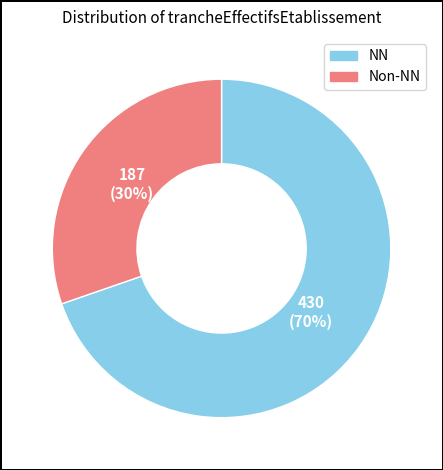

Is there a majority slice in this chart?

Yes